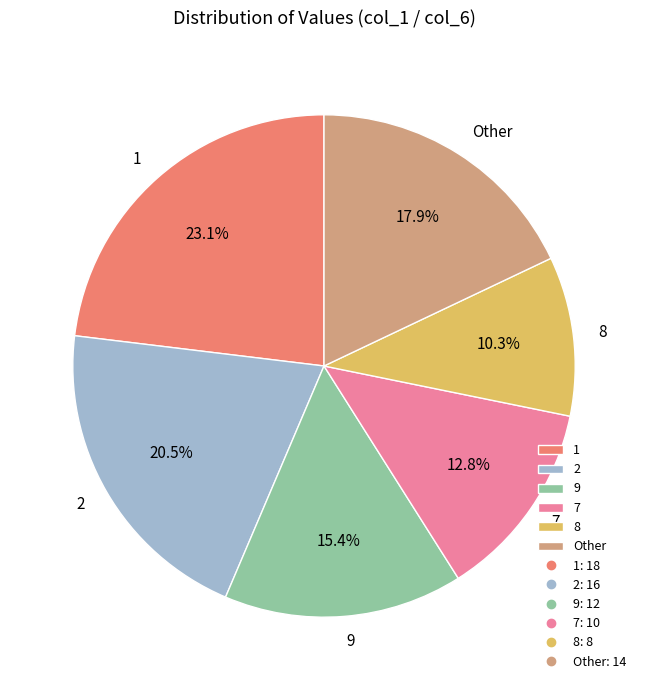

Between Other and 9, which is larger?

Other